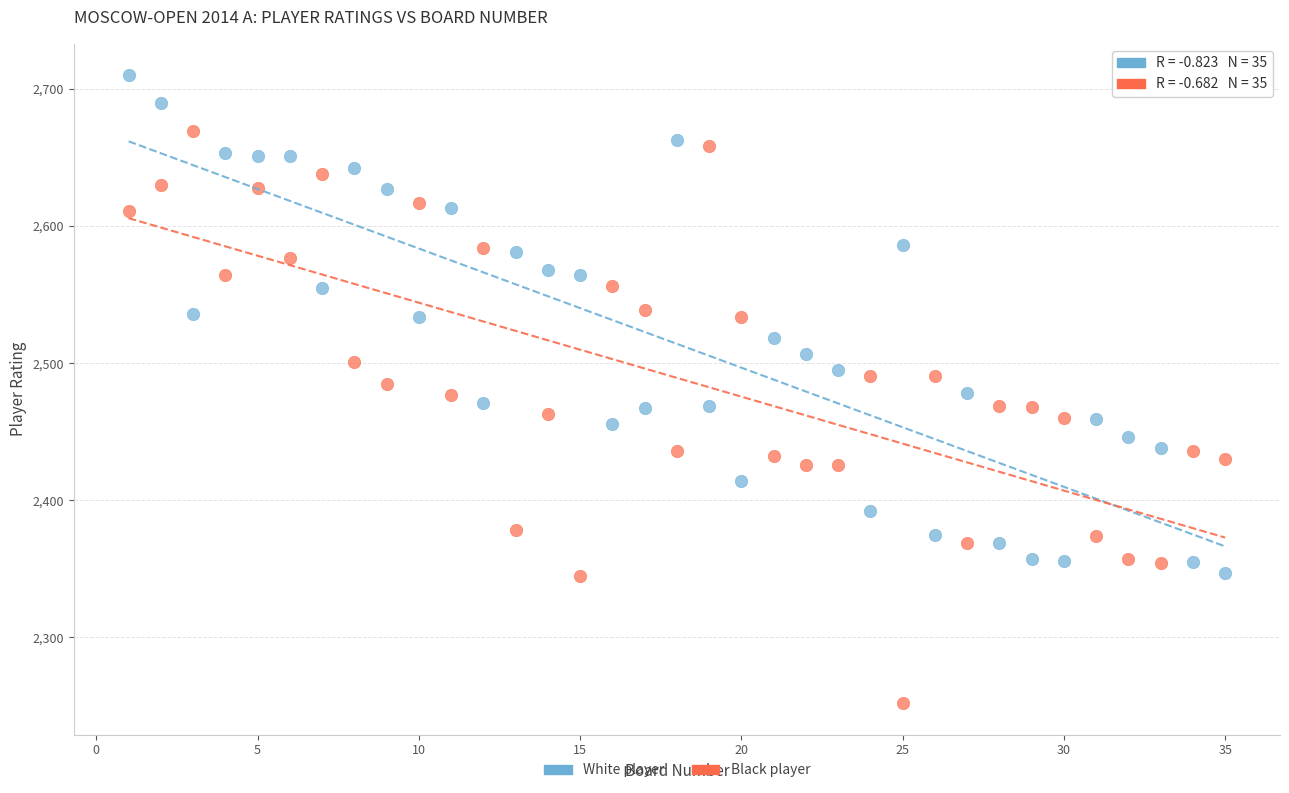

Across all data points, what is the range of X values (max minus min)?

34